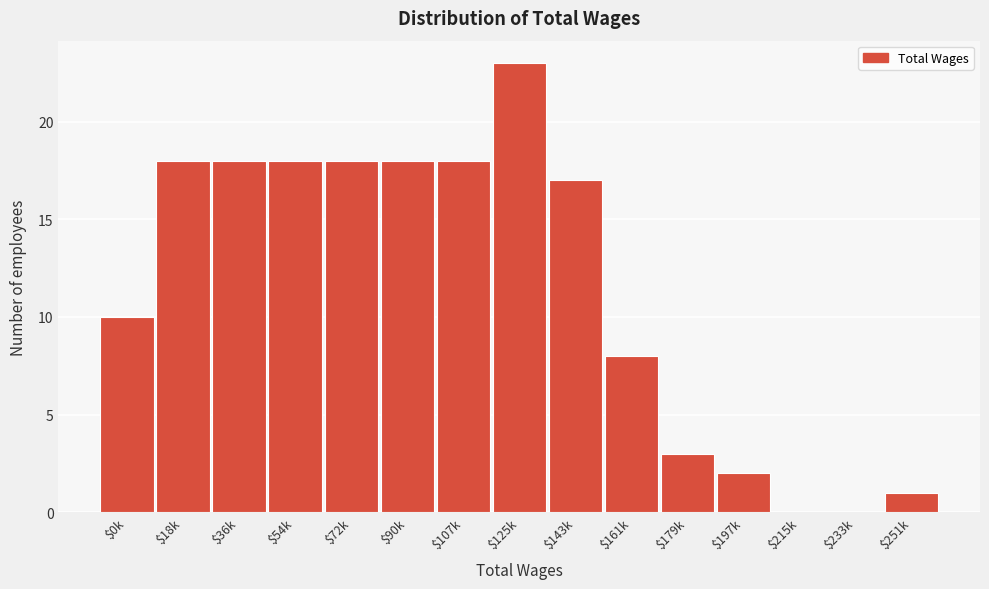

At which label is the value closest to 11?

$0k